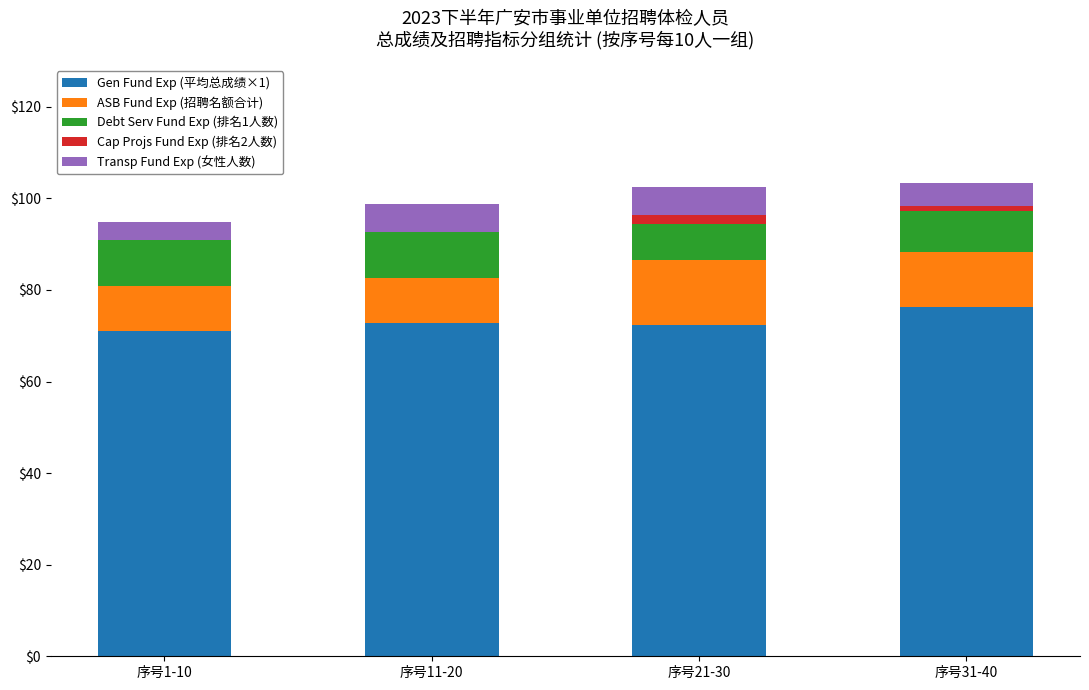

Which category has the highest value in the Gen Fund Exp (平均总成绩×1) series?

序号31-40